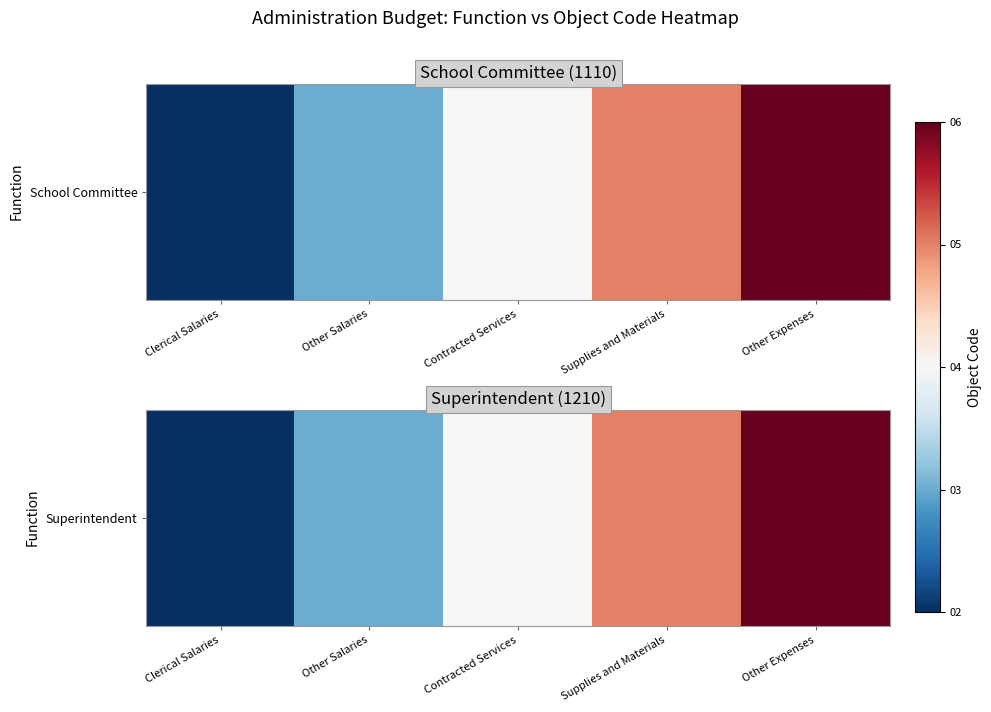

True or false: the data shows 1 at Contracted Services.

False